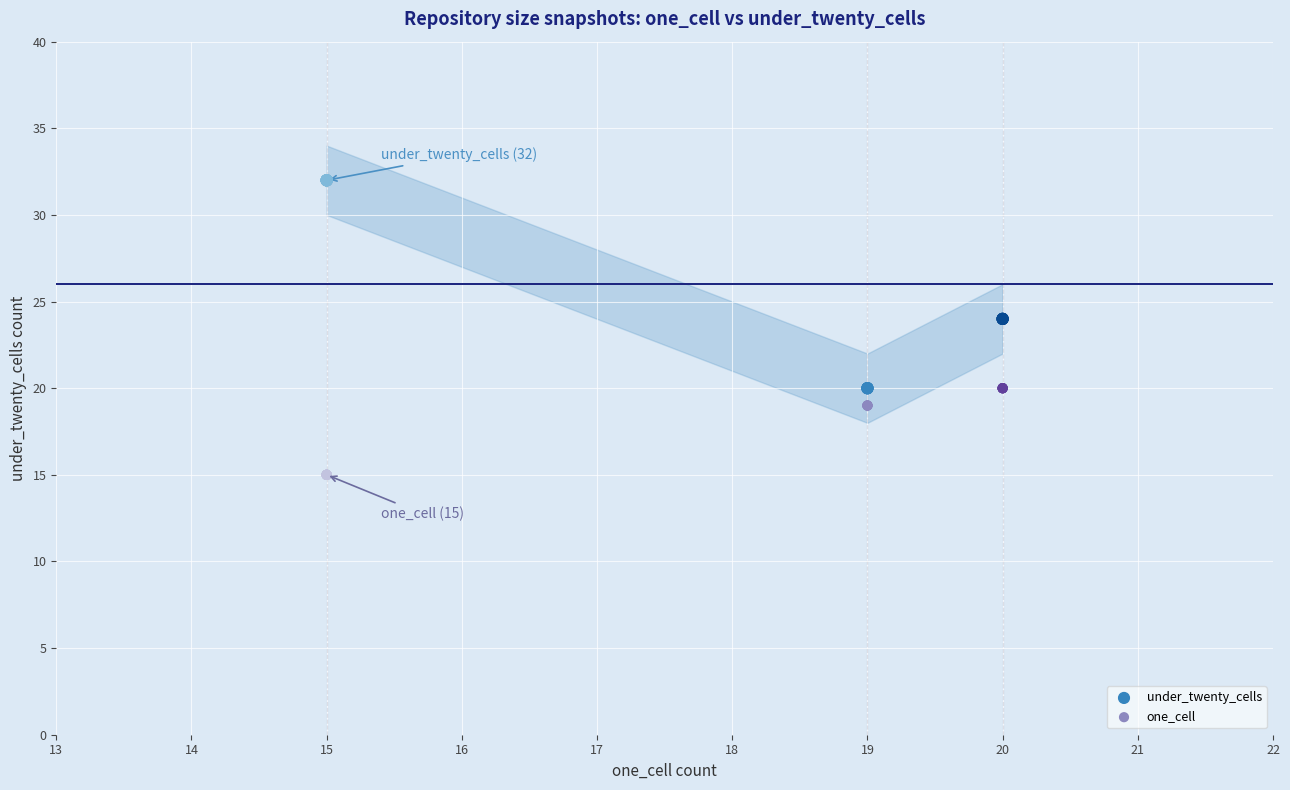

Which series reaches the maximum Y coordinate?

under_twenty_cells